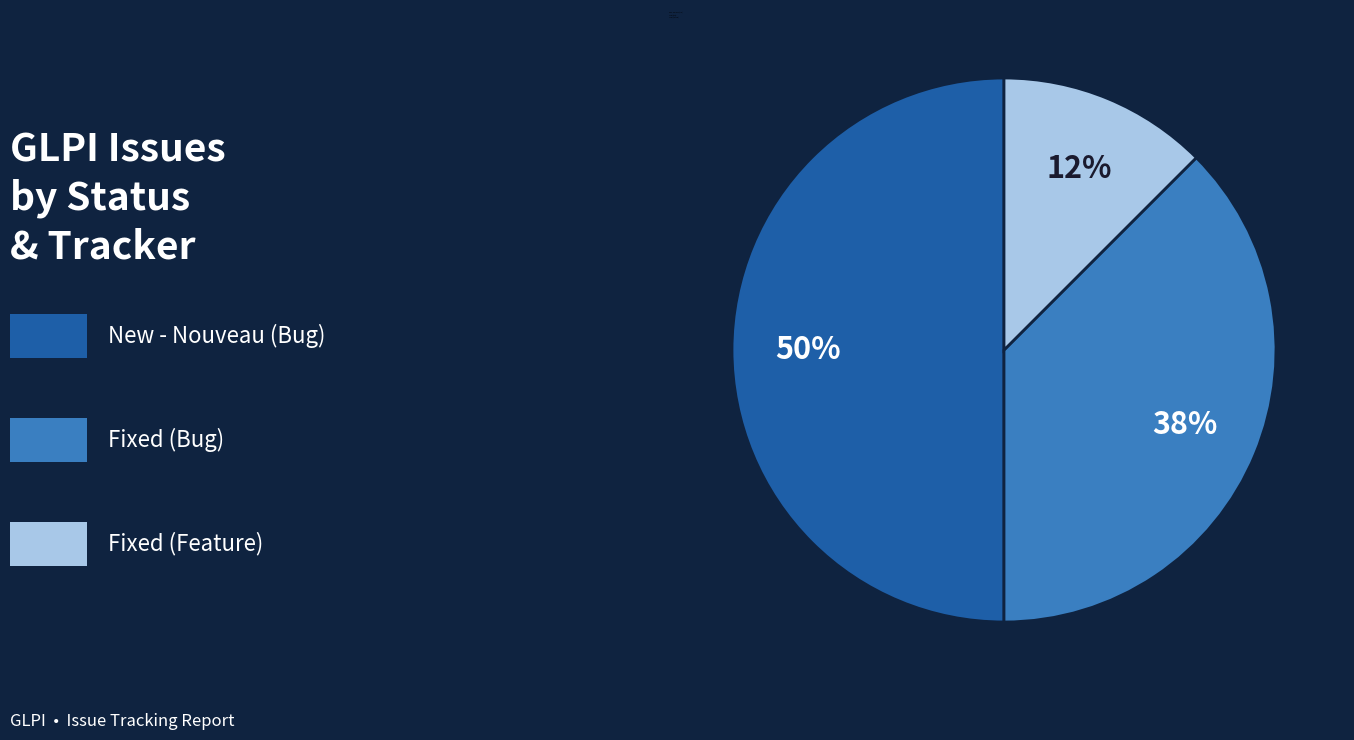

Combined, do Fixed (Feature) and New - Nouveau (Bug) account for over 50%?

Yes